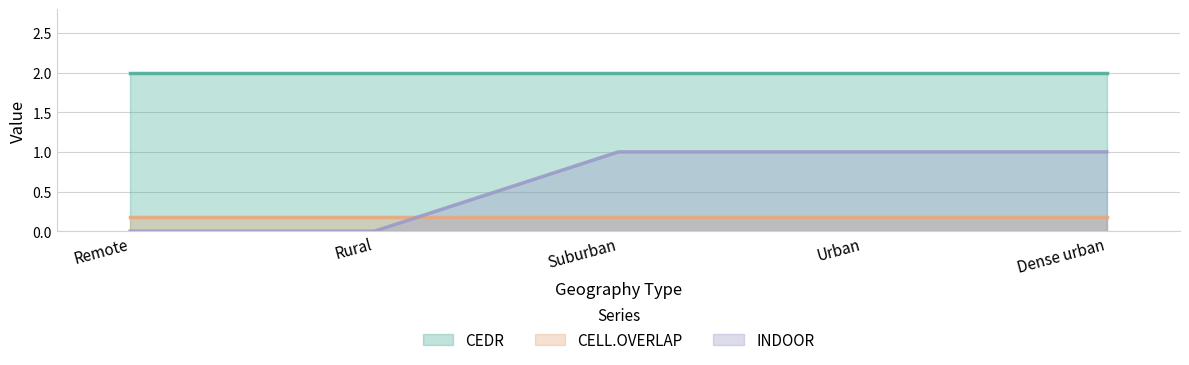

Is it true that INDOOR equals -0.5 at Rural?

False